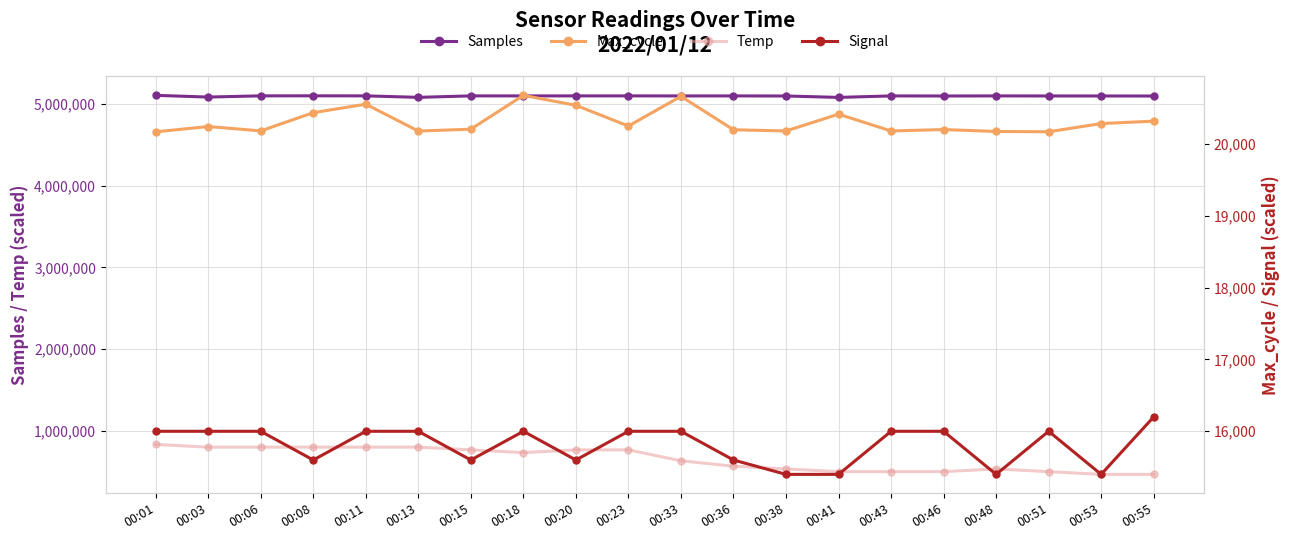

Rank the categories by Signal value from lowest to highest.

00:38, 00:41, 00:48, 00:53, 00:08, 00:15, 00:20, 00:36, 00:01, 00:03, 00:06, 00:11, 00:13, 00:18, 00:23, 00:33, 00:43, 00:46, 00:51, 00:55